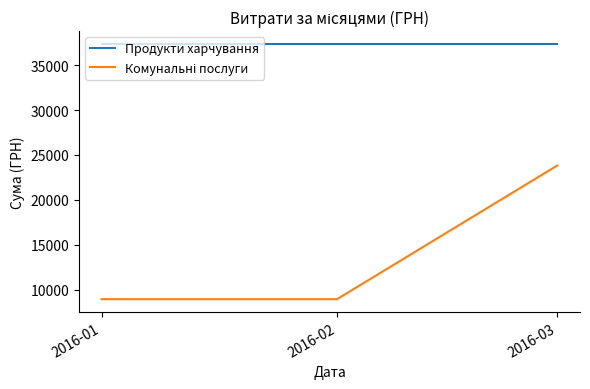

What is the sum of all Продукти харчування values?

112055.0